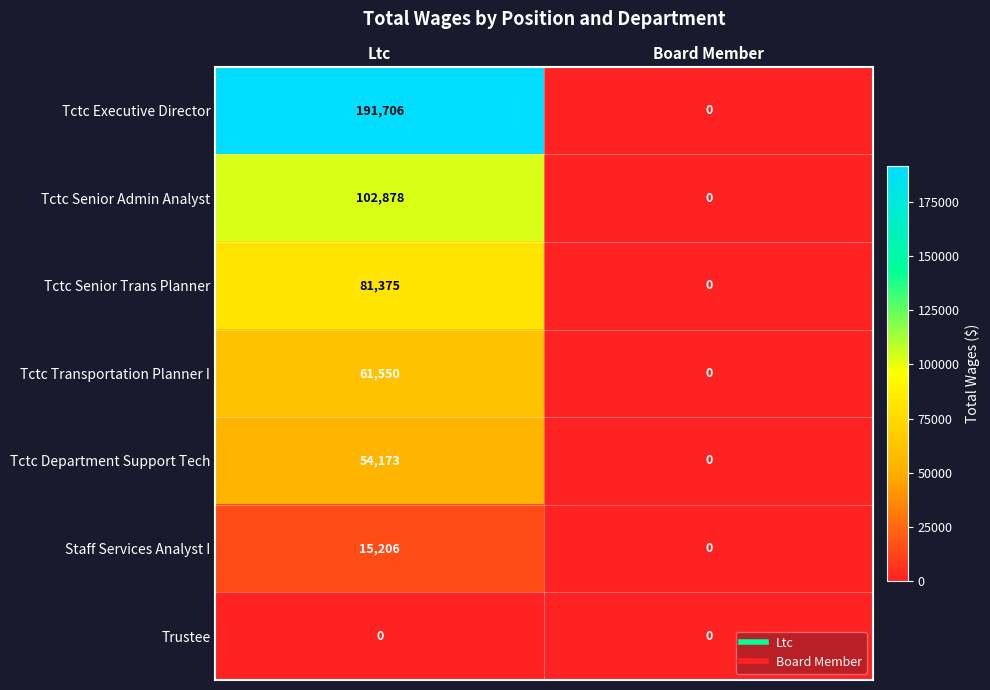

Which series changed the most between Ltc and Board Member?

Tctc Executive Director